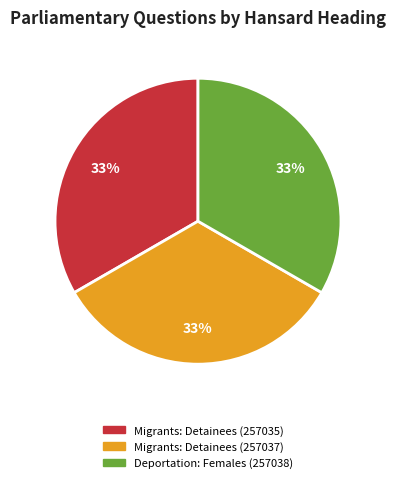

Do Deportation: Females (257038) and Migrants: Detainees (257037) together represent more than half of the pie?

Yes